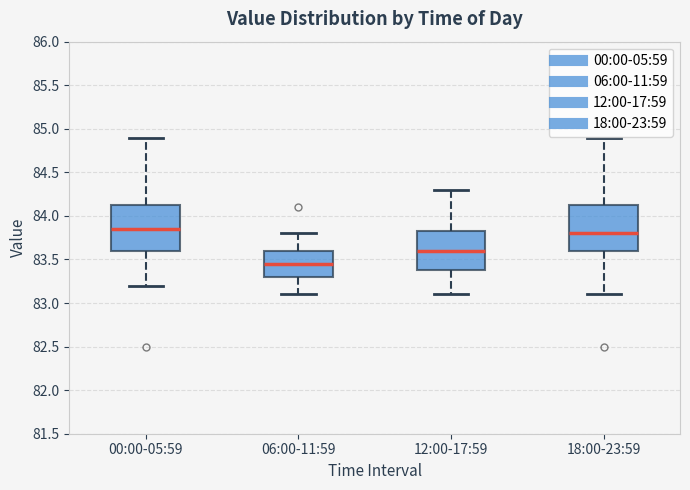

Where does the median line of the box for 06:00-11:59 sit on the y-axis? The values are not printed on the chart, so give them approximately, as read against the axis.

83.45